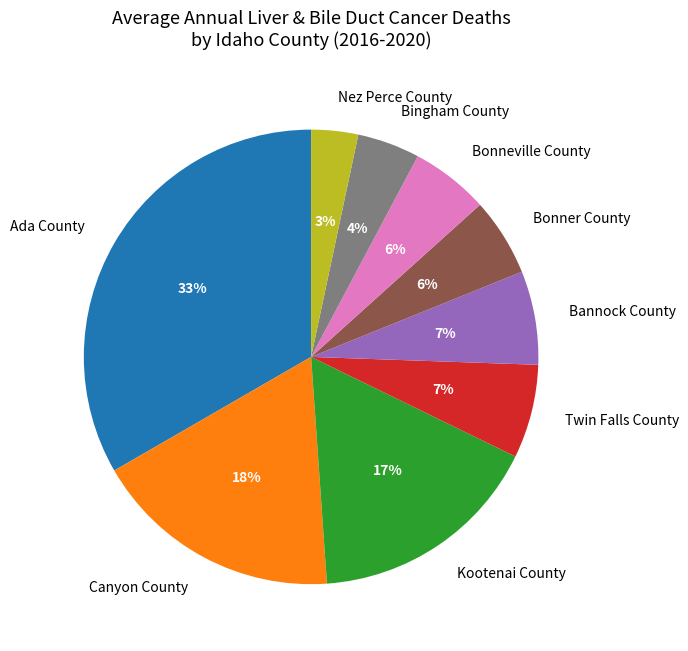

Is there any slice that represents more than half of the pie?

No